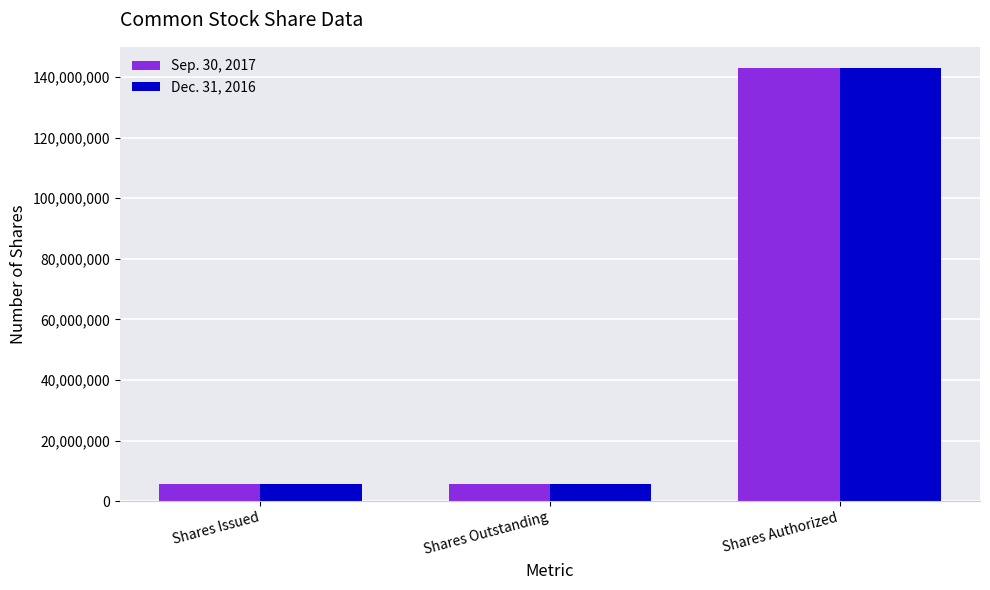

What is the spread (max minus min) of values at Shares Issued?

111000